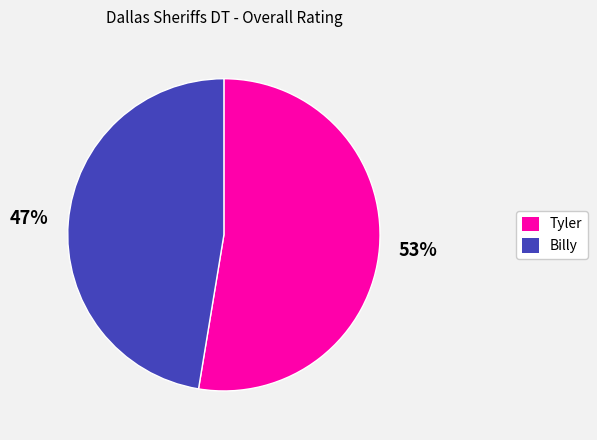

Do Billy and Tyler together represent more than half of the pie?

Yes